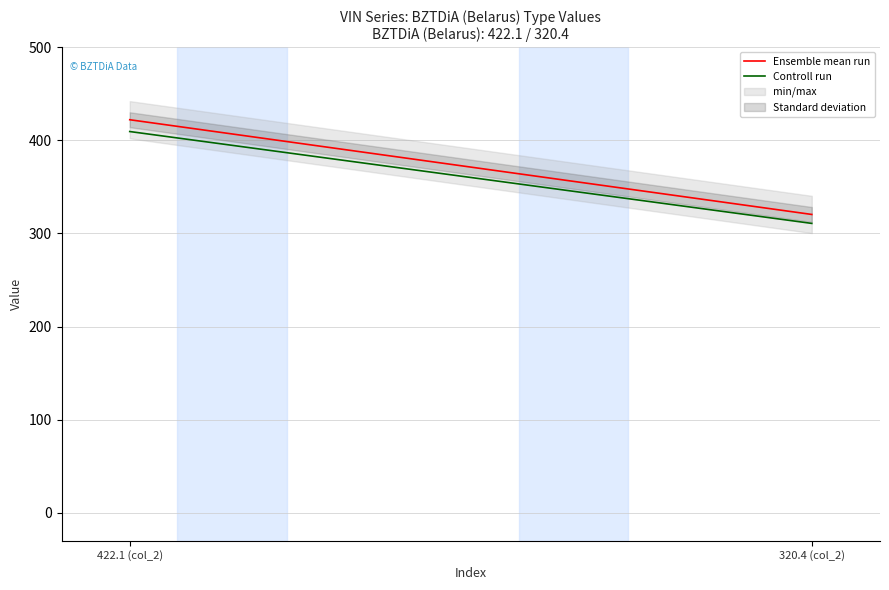

Reading left to right, list all the values displayed in this chart.

Ensemble mean run: 422.1 (col_2)=422.1	320.4 (col_2)=320.4
Controll run: 422.1 (col_2)=409.4	320.4 (col_2)=310.8